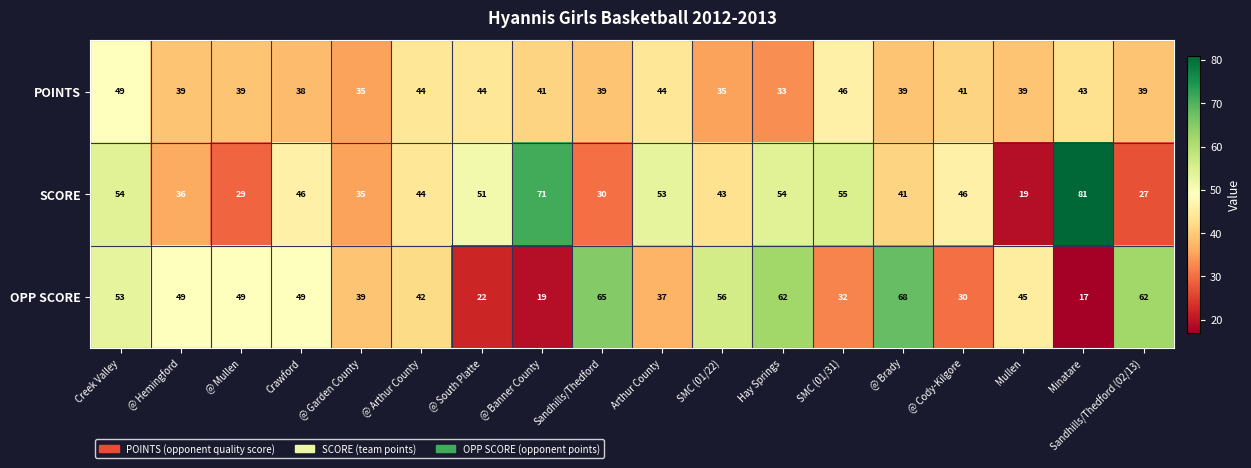

What is the sum of the OPP SCORE values at Mullen and Hay Springs?

107